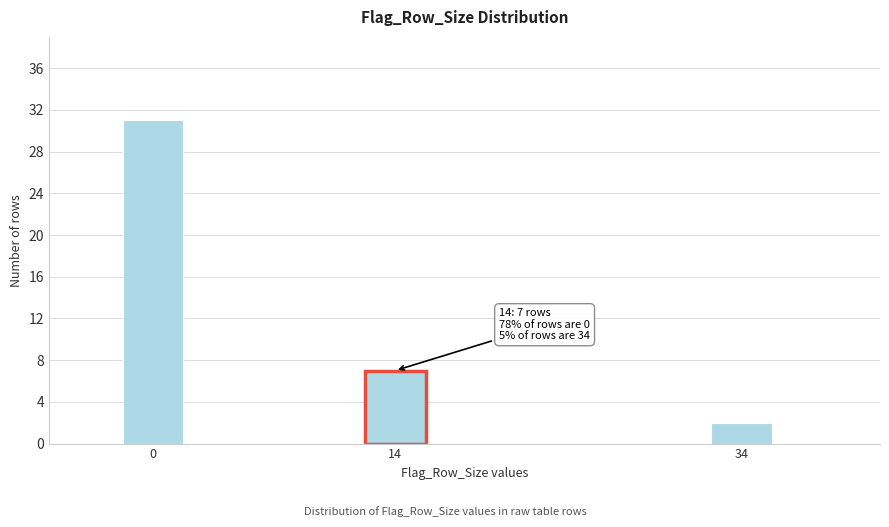

Reading left to right, transcribe all the data shown in this chart.

31	7	2